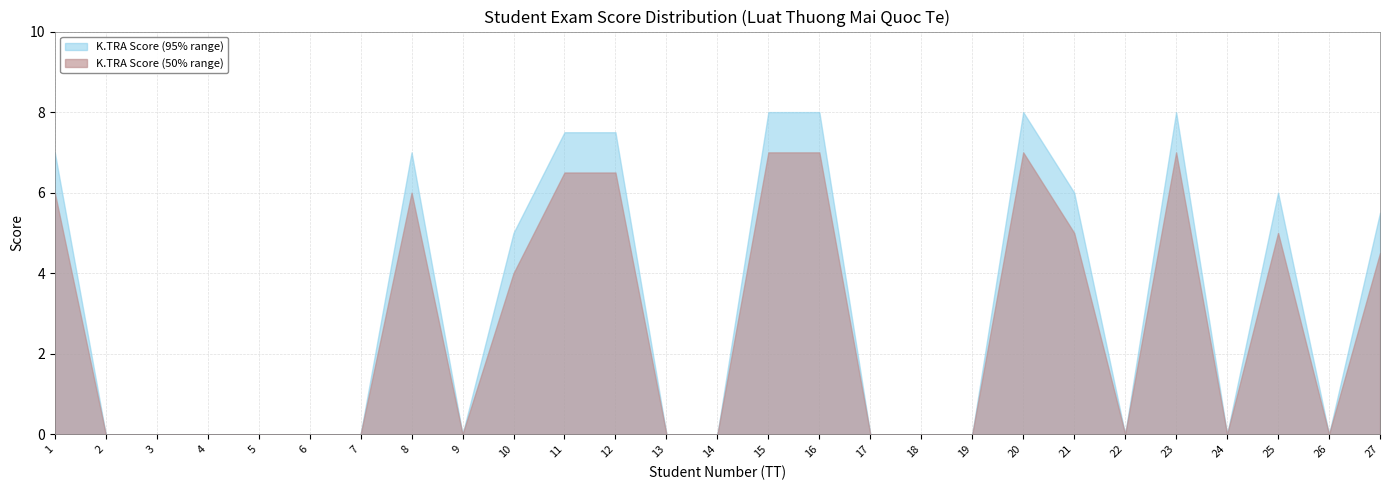

How many lines are shown in the chart?

2